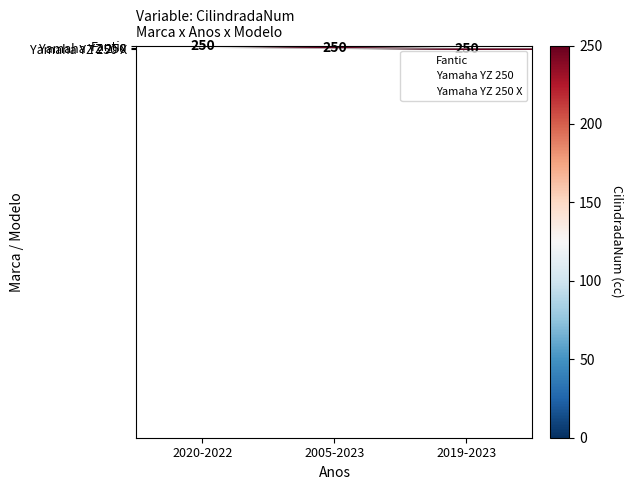

Which series has the widest spread of values?

Fantic